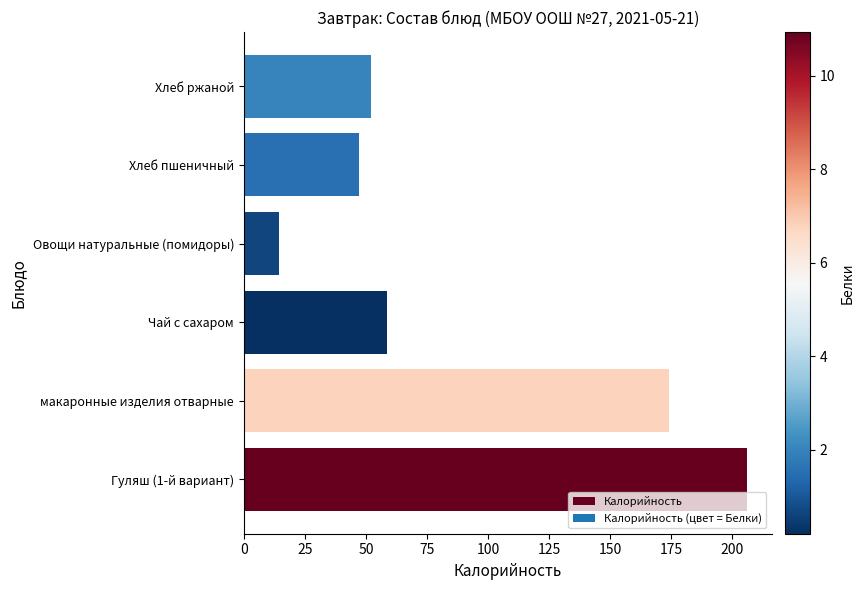

What is the difference between the second highest and minimum values?

159.5